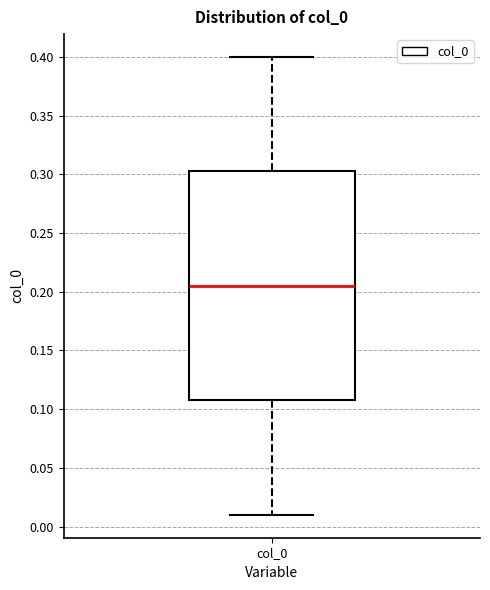

Read this box plot against the y-axis: the position of the median line, the range covered by the box, and the ends of both whiskers. The values are not printed on the chart, so give them approximately, as read against the axis.

median 0.205, box 0.110 to 0.305, whiskers 0.010 to 0.400